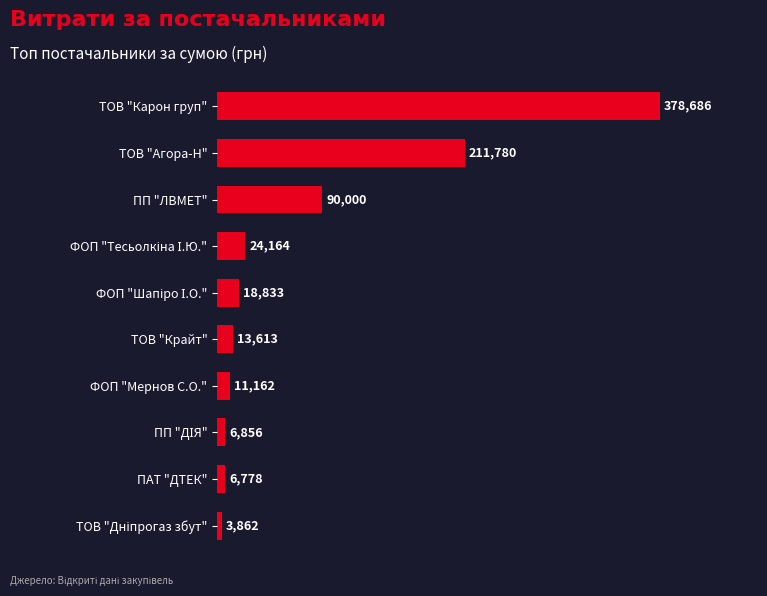

How many bars are there in total?

10